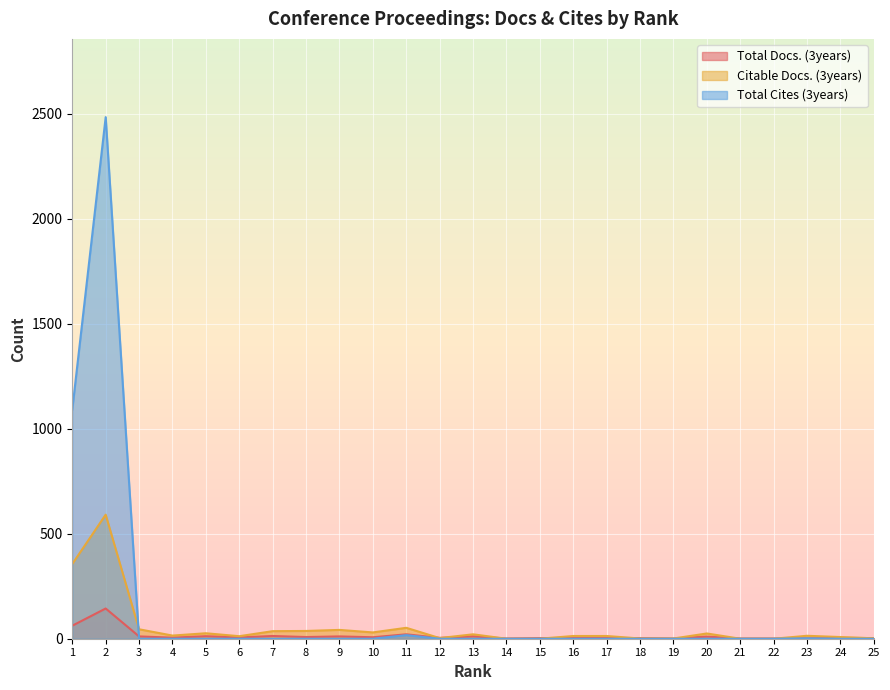

After their last crossing, which series has the higher values: Citable Docs. (3years) or Total Cites (3years)?

Citable Docs. (3years)